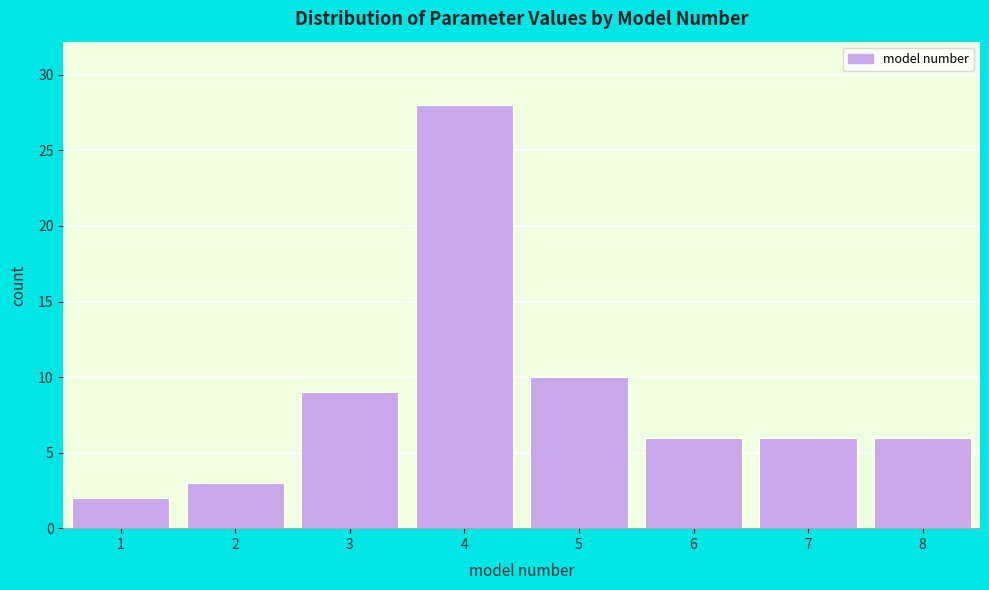

Reading left to right, list every bar in this chart as the range it spans on the x-axis followed by its height. The values are not printed on the chart, so give them approximately, as read against the axis.

0.5 to 1.5: 2
1.5 to 2.5: 3
2.5 to 3.5: 9
3.5 to 4.5: 28
4.5 to 5.5: 10
5.5 to 6.5: 6
6.5 to 7.5: 6
7.5 to 8.5: 6